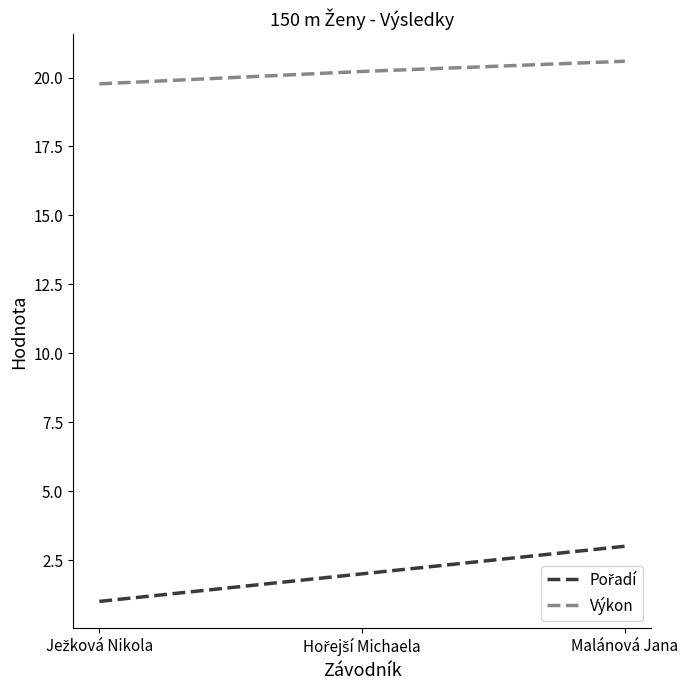

Is it true that Výkon equals 30.2 at Malánová Jana?

False